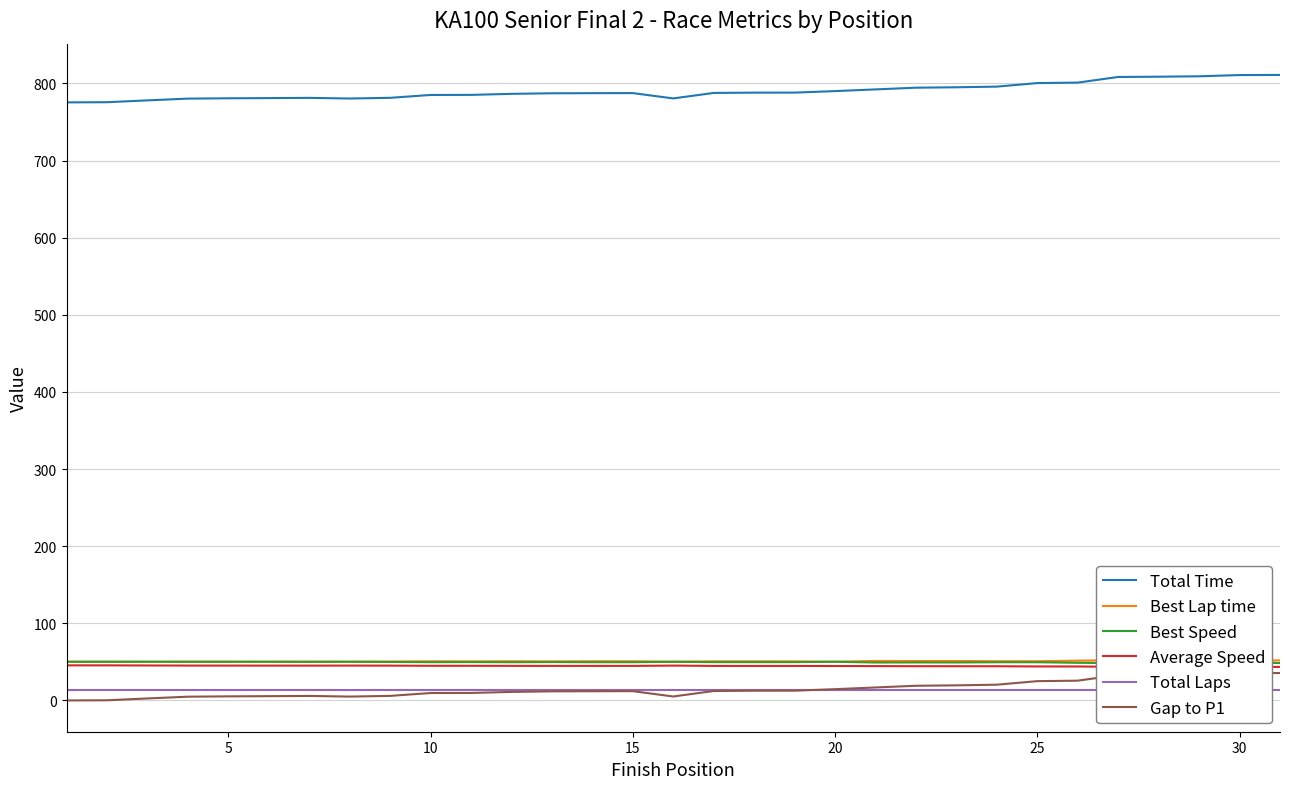

What is the highest value of the Gap to P1 series?

35.6